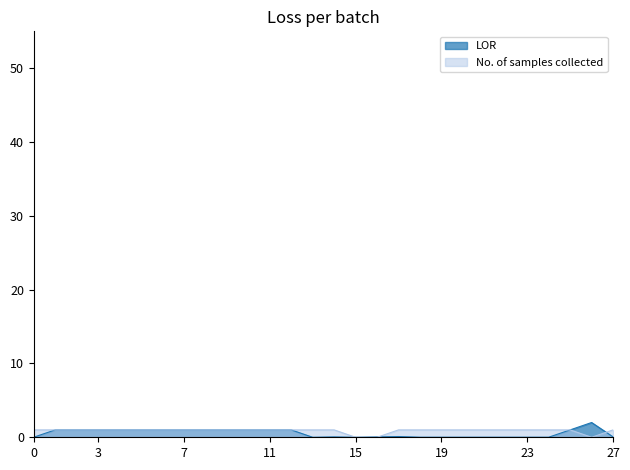

What is the difference between the maximum and minimum values in the LOR series?

2.0